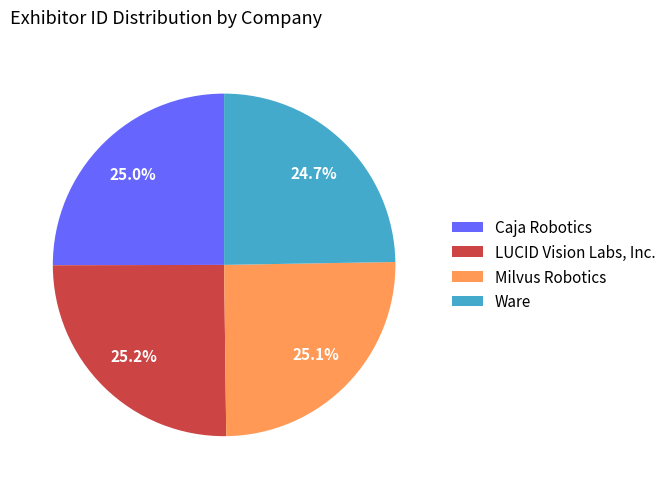

How many slices are in this pie chart?

4